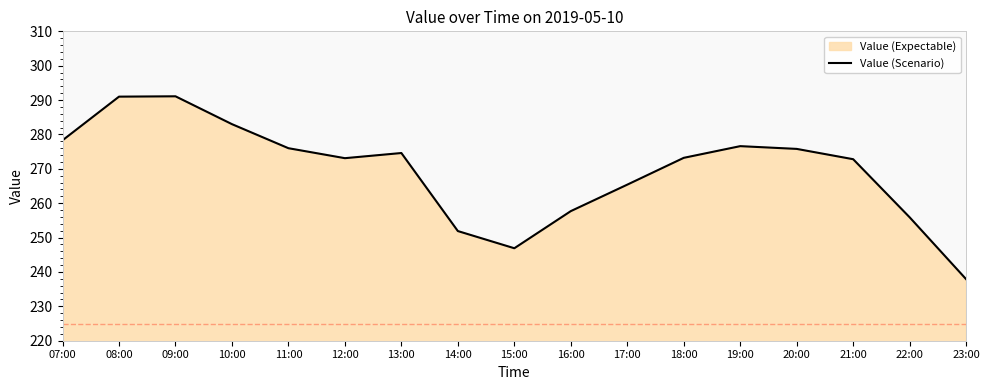

The chart shows a value of 265.4 at 17:00. True or false?

True